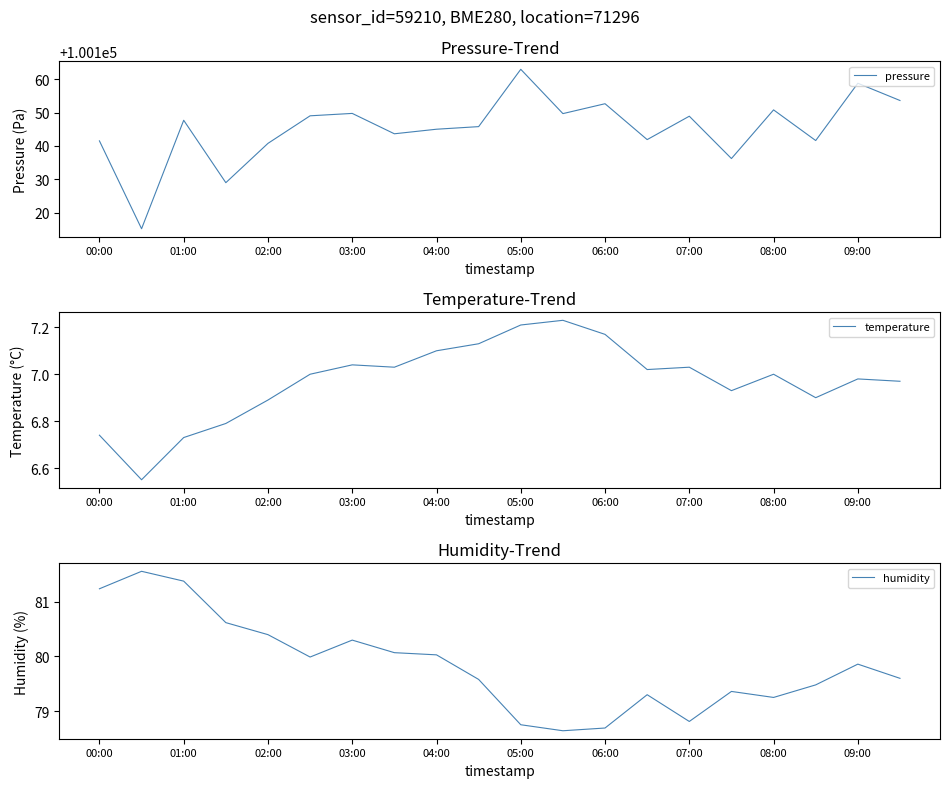

What is the lowest value of the pressure series?

100115.1